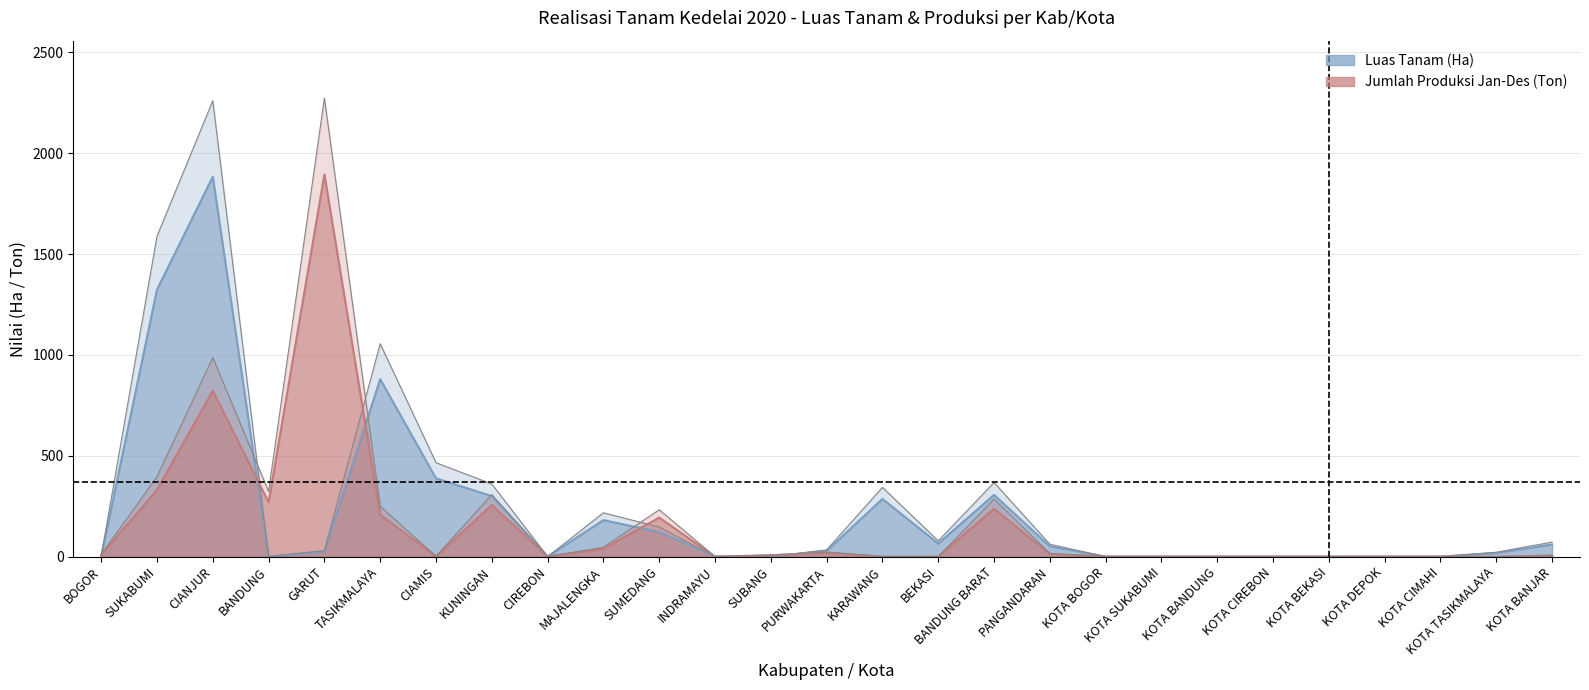

After their last crossing, which series has the higher values: Luas Tanam (Ha) or Jumlah Produksi Jan-Des (Ton)?

Luas Tanam (Ha)